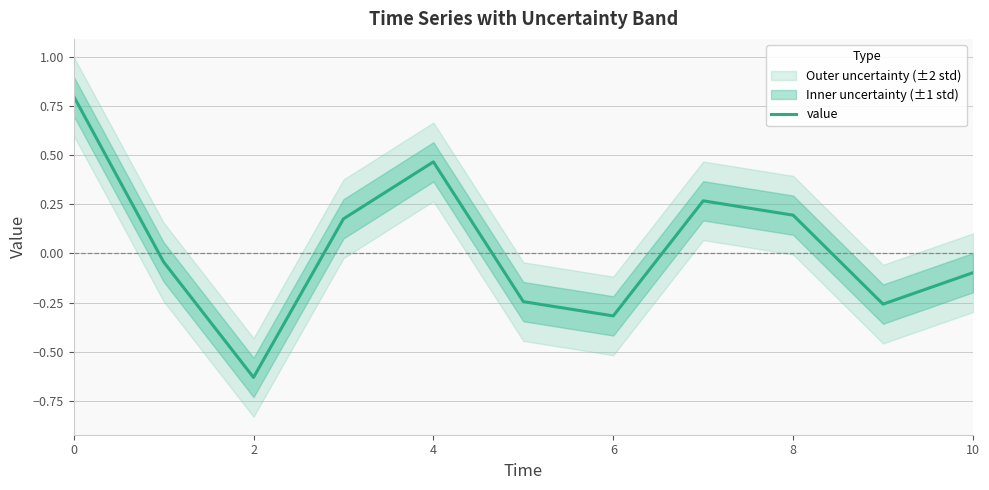

What is the smallest value displayed?

-0.6